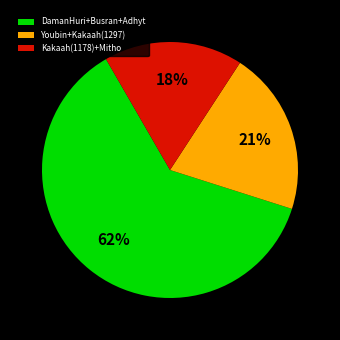

Do DamanHuri+Busran+Adhyt and Kakaah(1178)+Mitho together represent more than half of the pie?

Yes